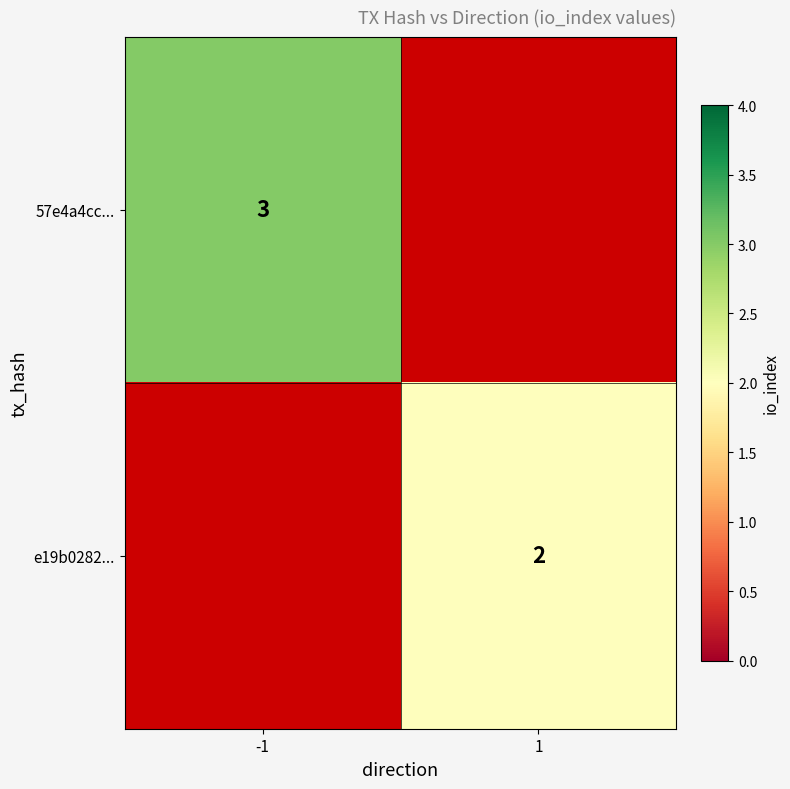

The value of 57e4a4cc... at -1 is 2. True or false?

False